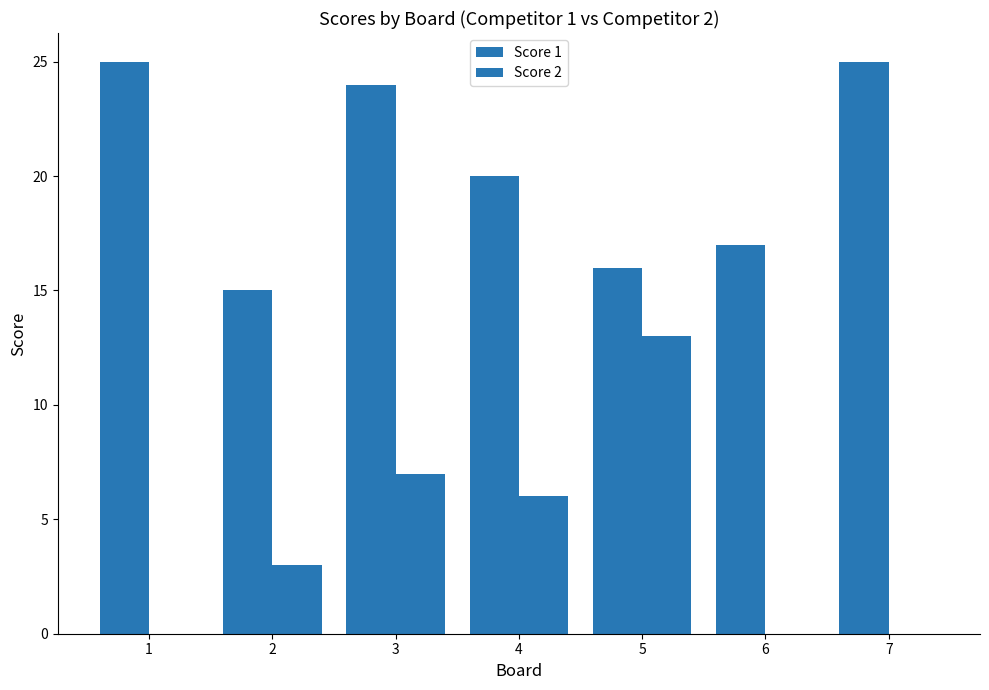

Which label corresponds to the smallest value in the chart?

1